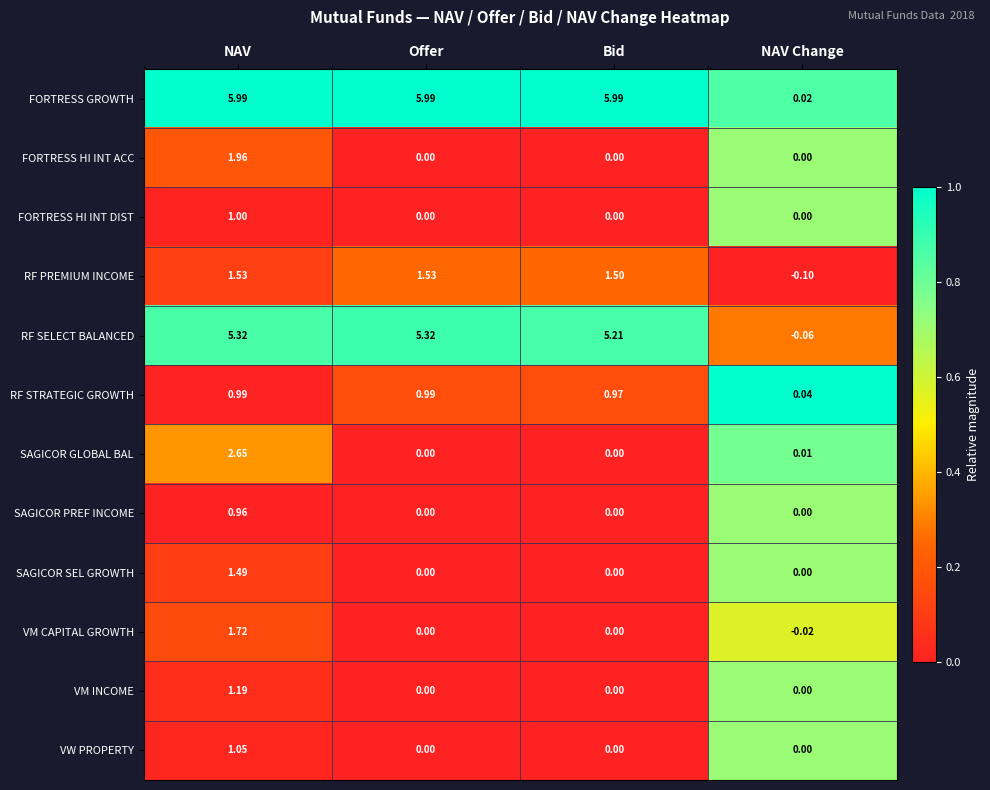

At which category is the sum across all series the highest?

NAV